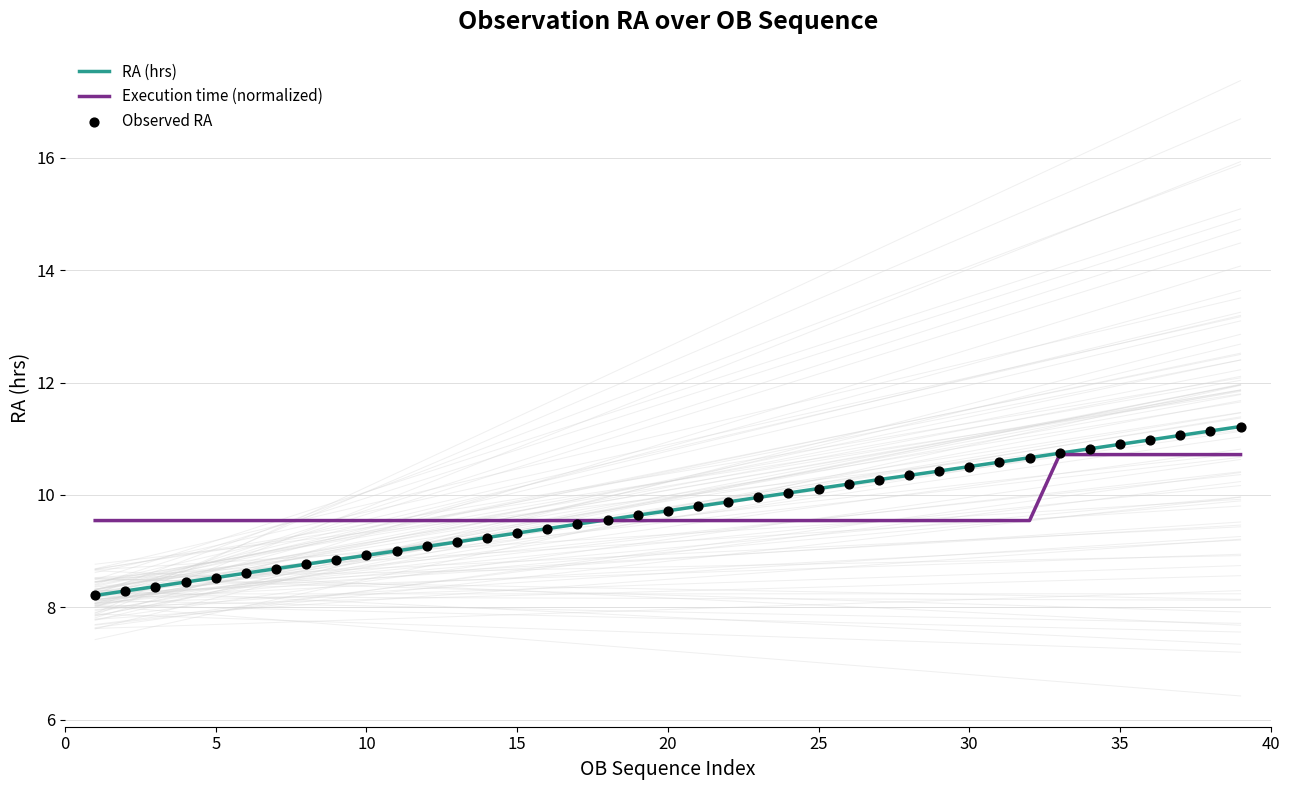

Which series has the largest Y range (max minus min)?

RA (hrs)